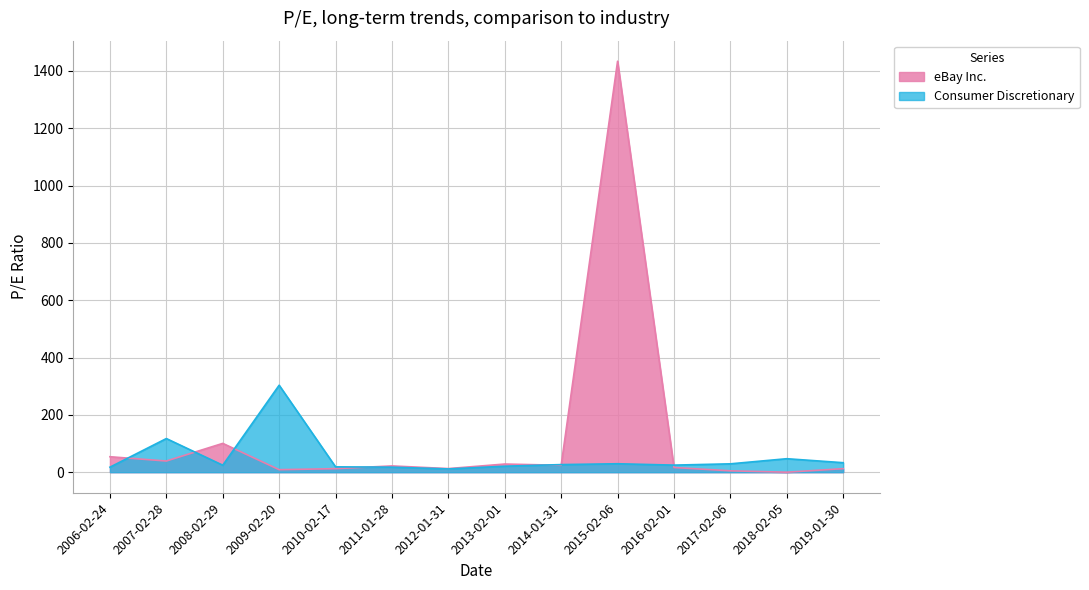

Between which two adjacent categories do eBay Inc. and Consumer Discretionary first intersect?

2006-02-24 and 2007-02-28